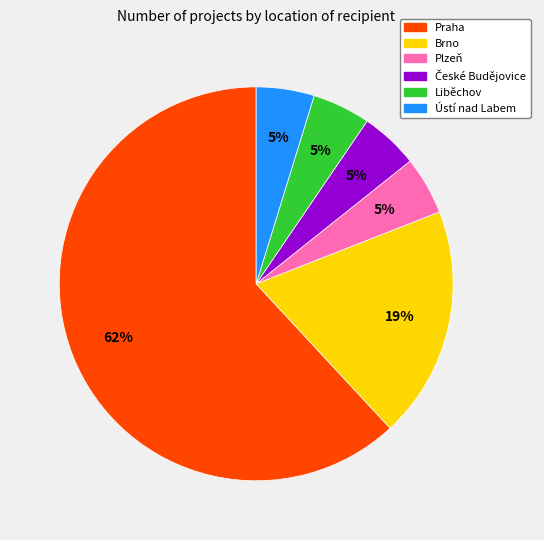

Count the number of slices in the pie.

6